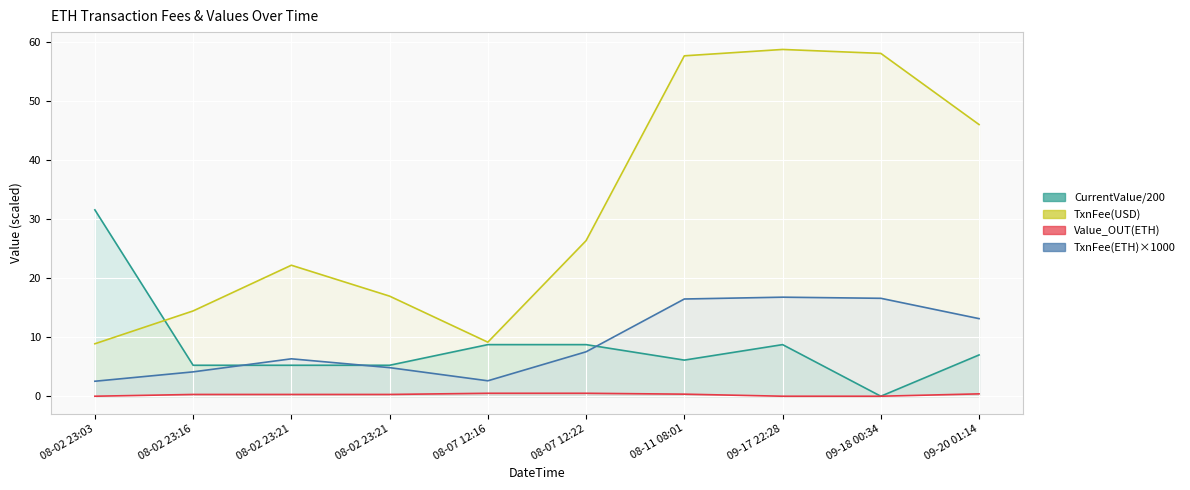

At which category does CurrentValue reach its first local peak?

09-17 22:28